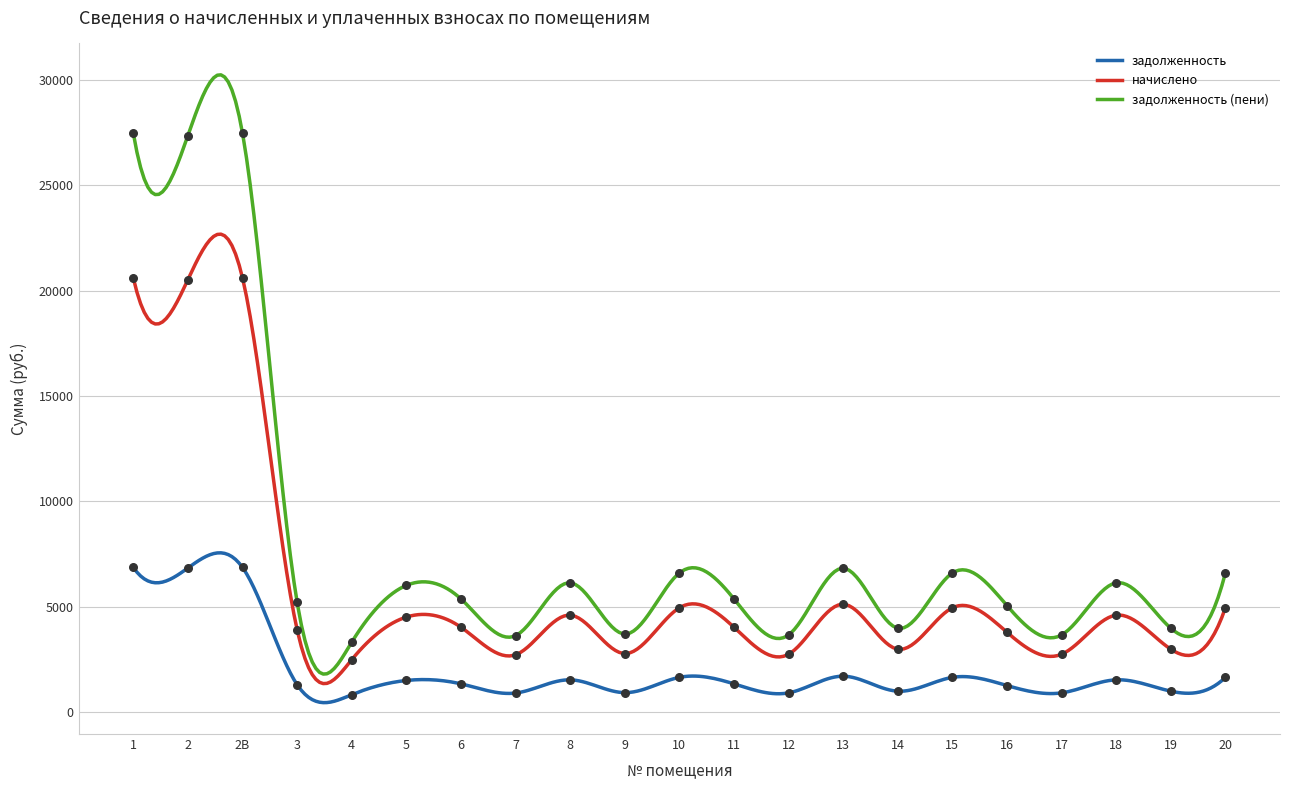

Which series reaches the minimum Y coordinate?

задолженность